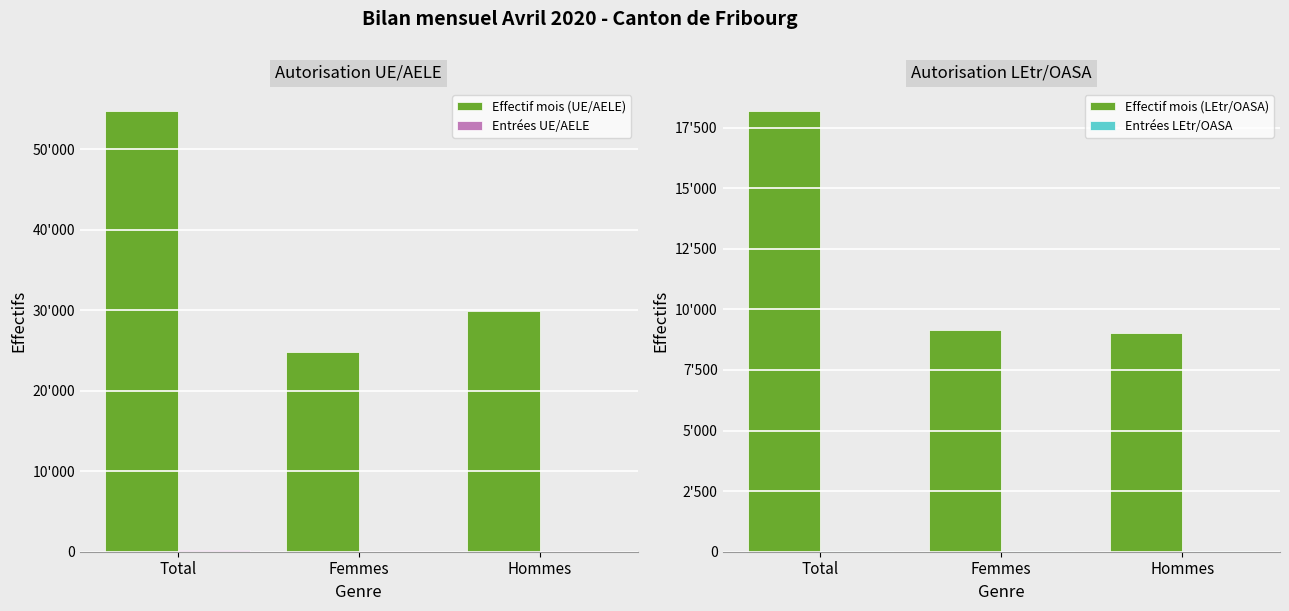

What are all the series names shown in the legend?

Effectif mois (UE/AELE), Entrées UE/AELE, Effectif mois (LEtr/OASA), Entrées LEtr/OASA